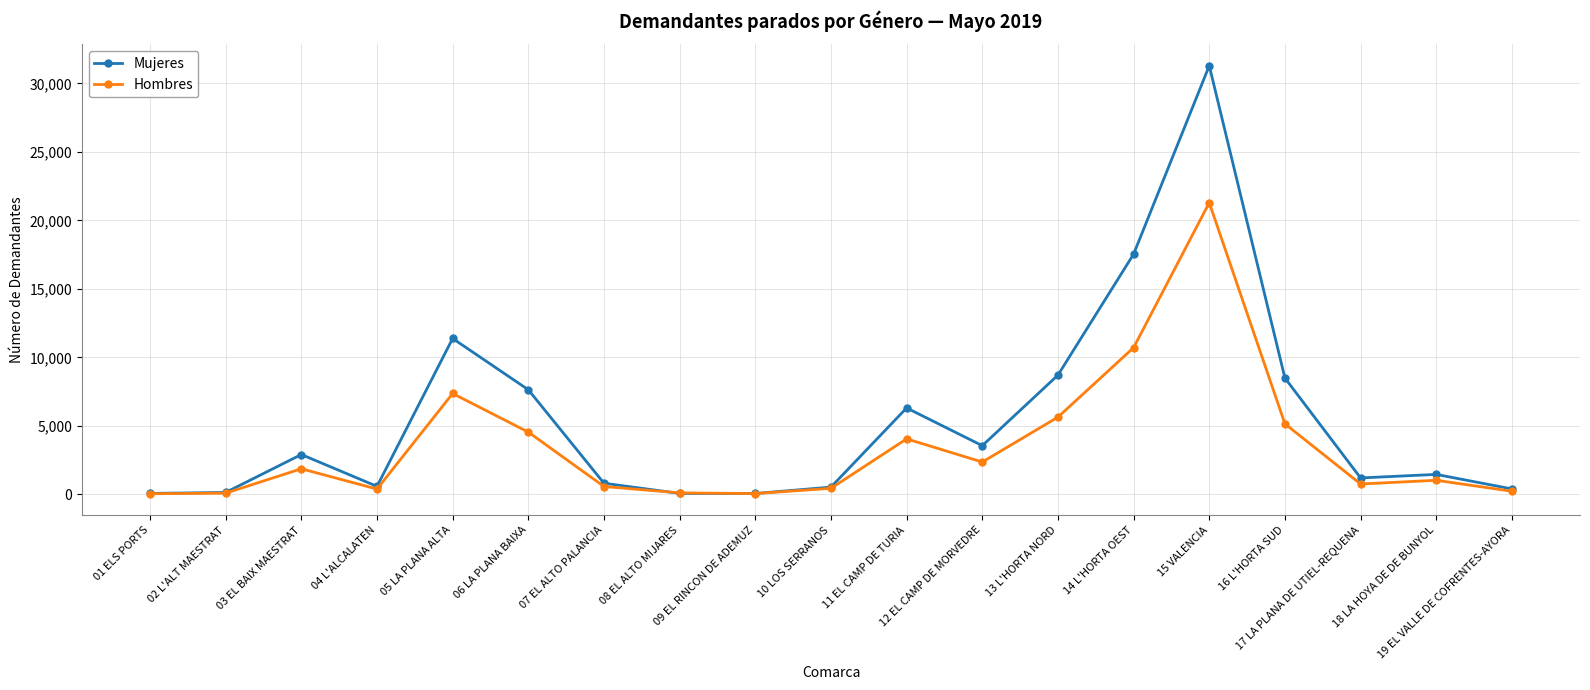

True or false: Mujeres has more than 2 points higher than both neighbors.

True